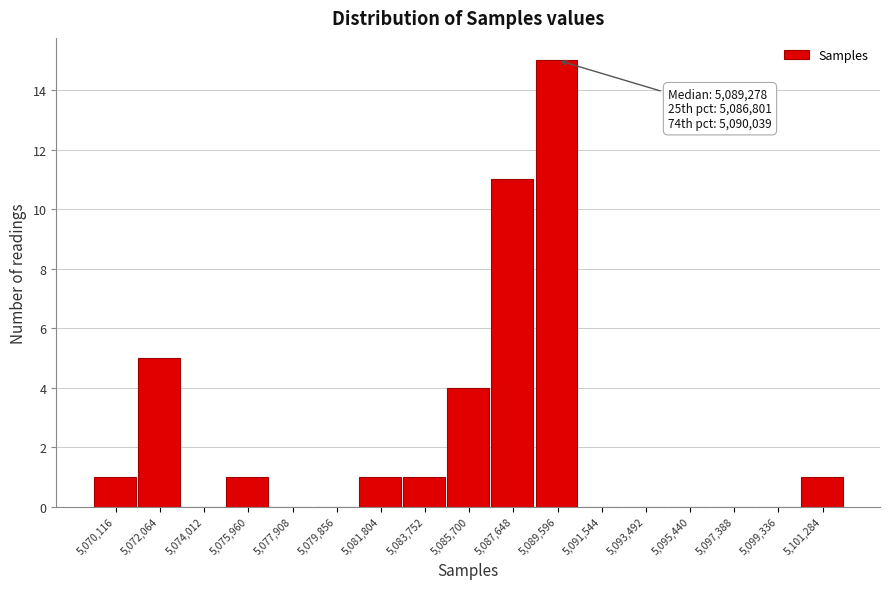

Reading left to right, extract all data points from this chart.

5,070,116=1	5,072,064=5	5,074,012=0	5,075,960=1	5,077,908=0	5,079,856=0	5,081,804=1	5,083,752=1	5,085,700=4	5,087,648=11	5,089,596=15	5,091,544=0	5,093,492=0	5,095,440=0	5,097,388=0	5,099,336=0	5,101,284=1